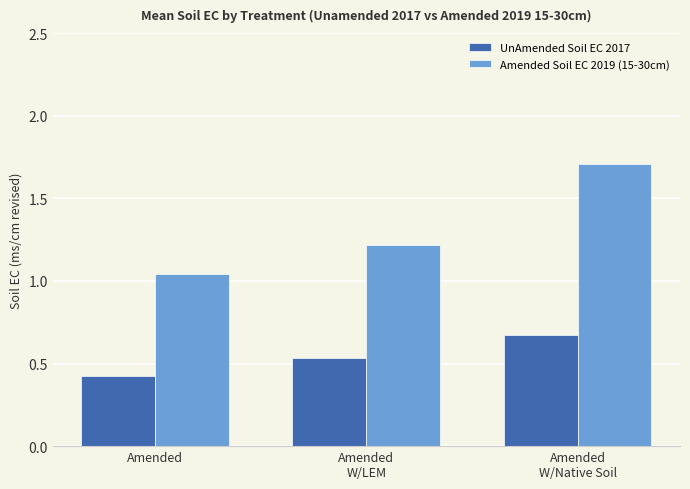

True or false: Amended Soil EC 2019 (15-30cm) has a value of 0.5 at Amended.

False